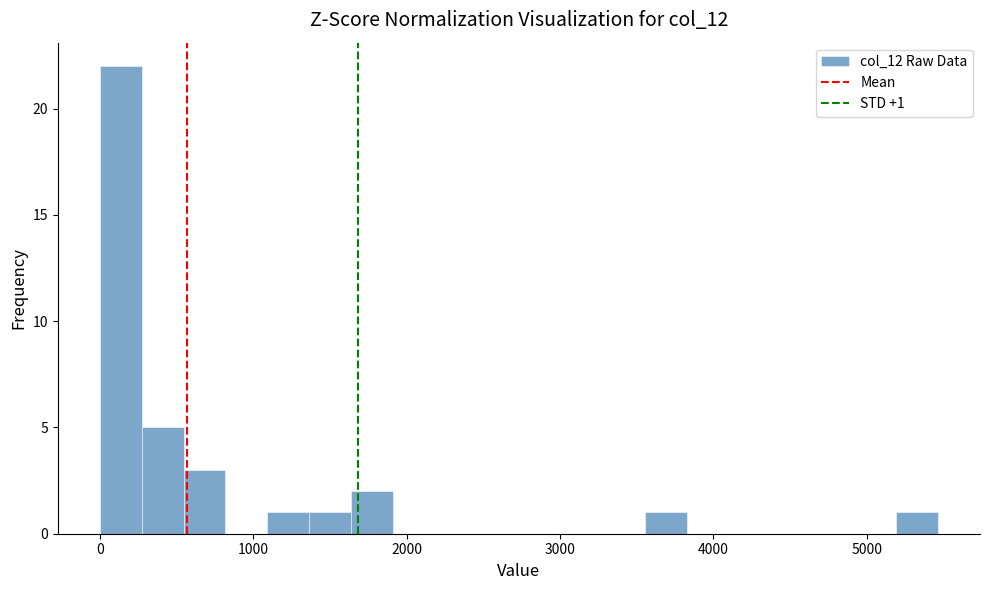

Read against the x-axis, roughly where is the centre of the tallest bar?

100